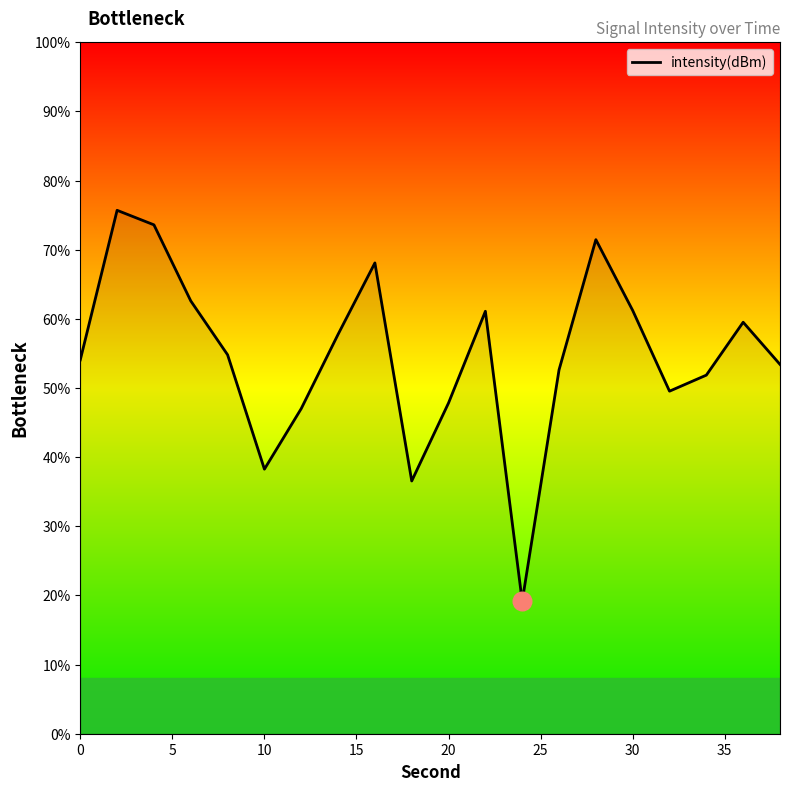

What is the maximum value shown in the chart?

75.7